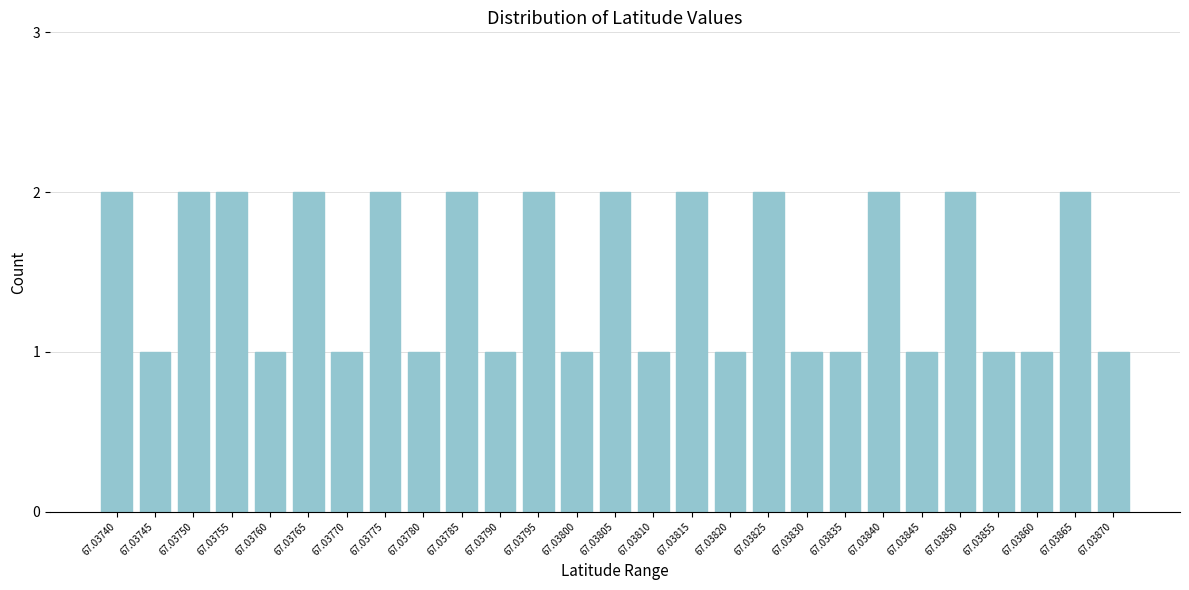

Reading left to right, list all the values displayed in this chart.

67.03740=2	67.03745=1	67.03750=2	67.03755=2	67.03760=1	67.03765=2	67.03770=1	67.03775=2	67.03780=1	67.03785=2	67.03790=1	67.03795=2	67.03800=1	67.03805=2	67.03810=1	67.03815=2	67.03820=1	67.03825=2	67.03830=1	67.03835=1	67.03840=2	67.03845=1	67.03850=2	67.03855=1	67.03860=1	67.03865=2	67.03870=1